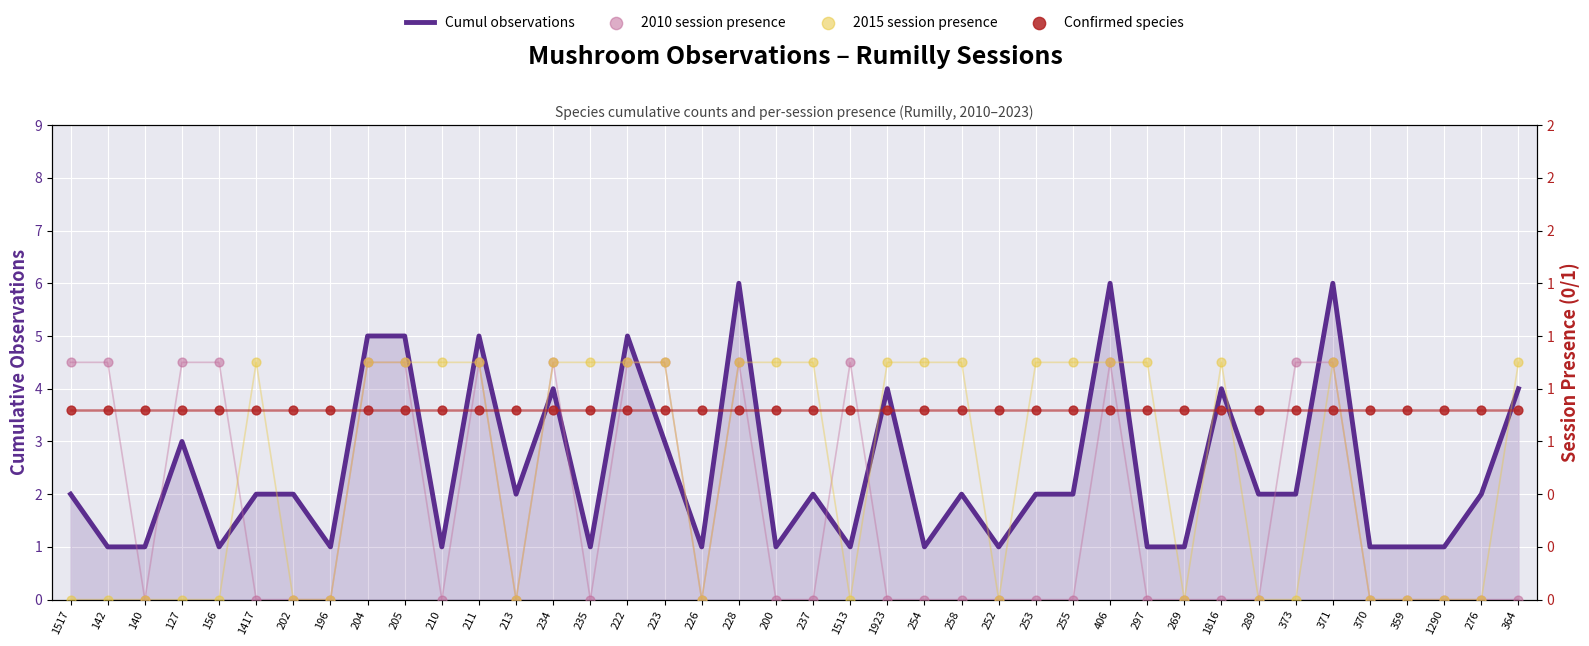

Which series reaches the maximum Y coordinate?

Cumul observations